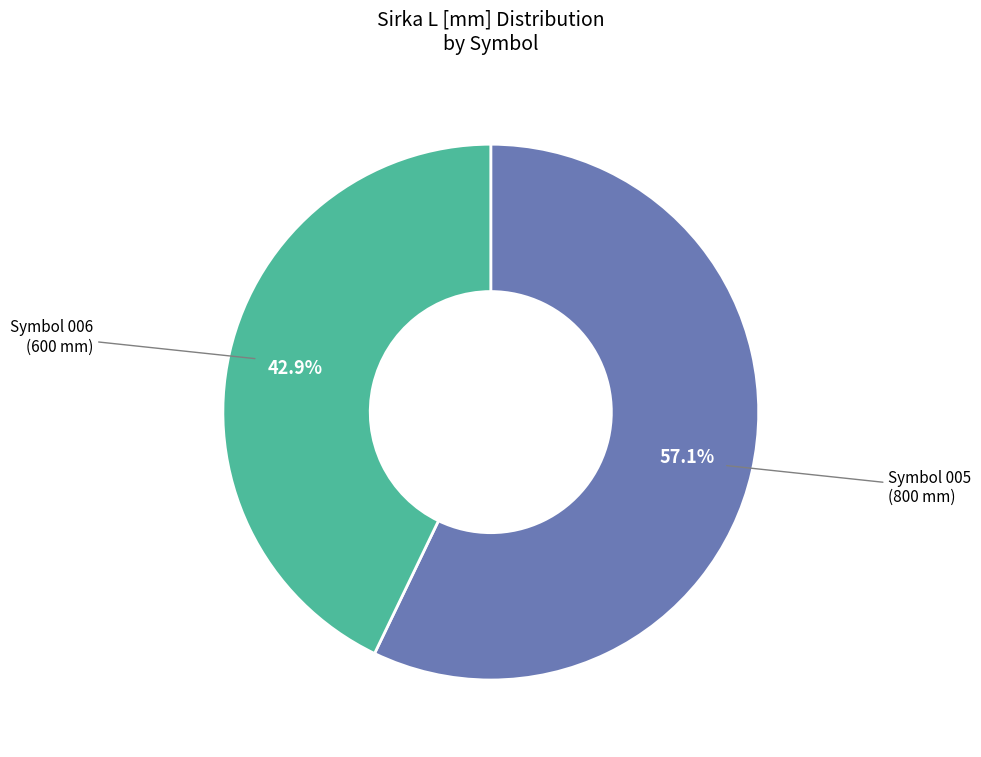

Rank the categories by value from lowest to highest.

Symbol 006 (600 mm), Symbol 005 (800 mm)